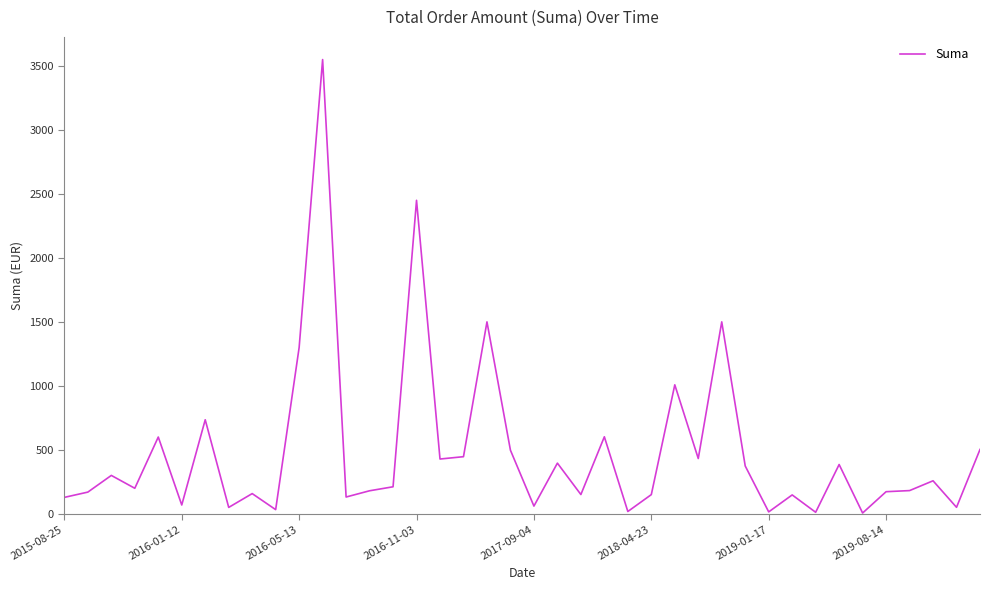

What is the greatest value displayed?

3550.0